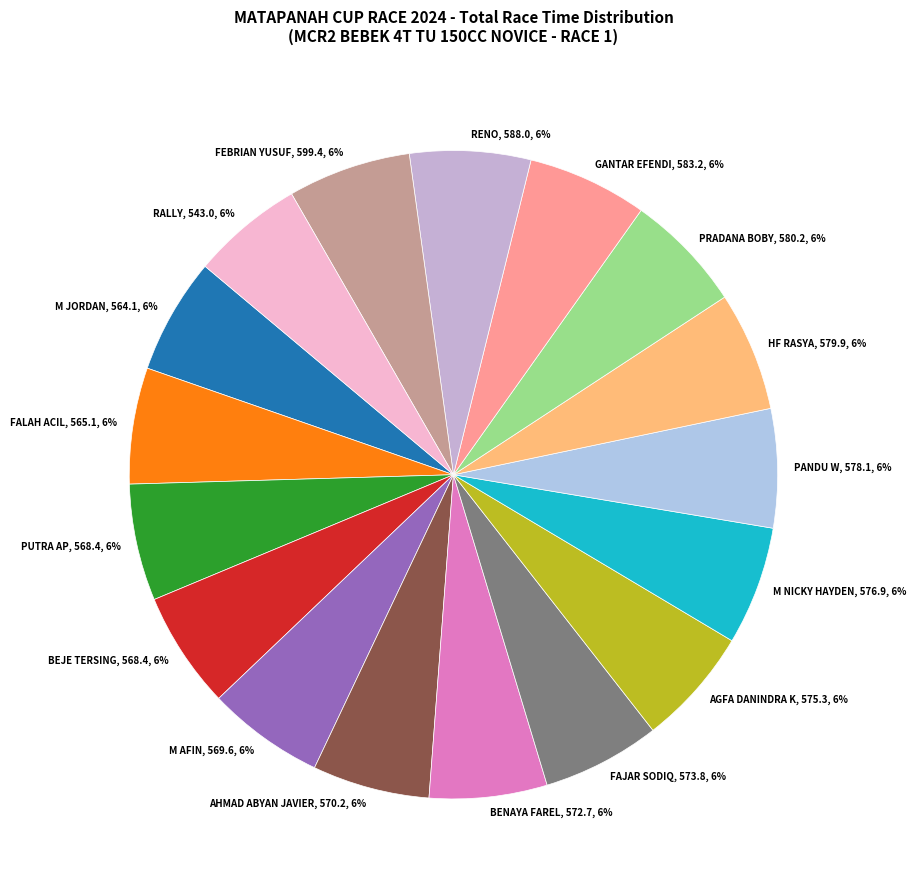

To the nearest percent, what is the combined percentage of BEJE TERSING and HF RASYA?

12%